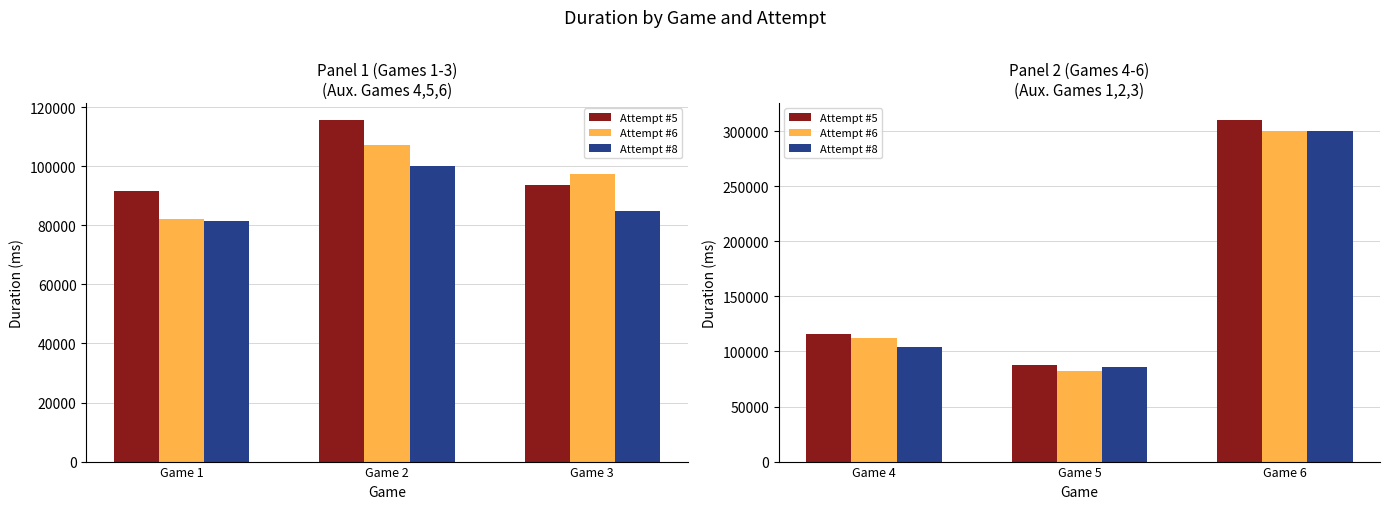

Which series has the widest spread of values?

Attempt #5